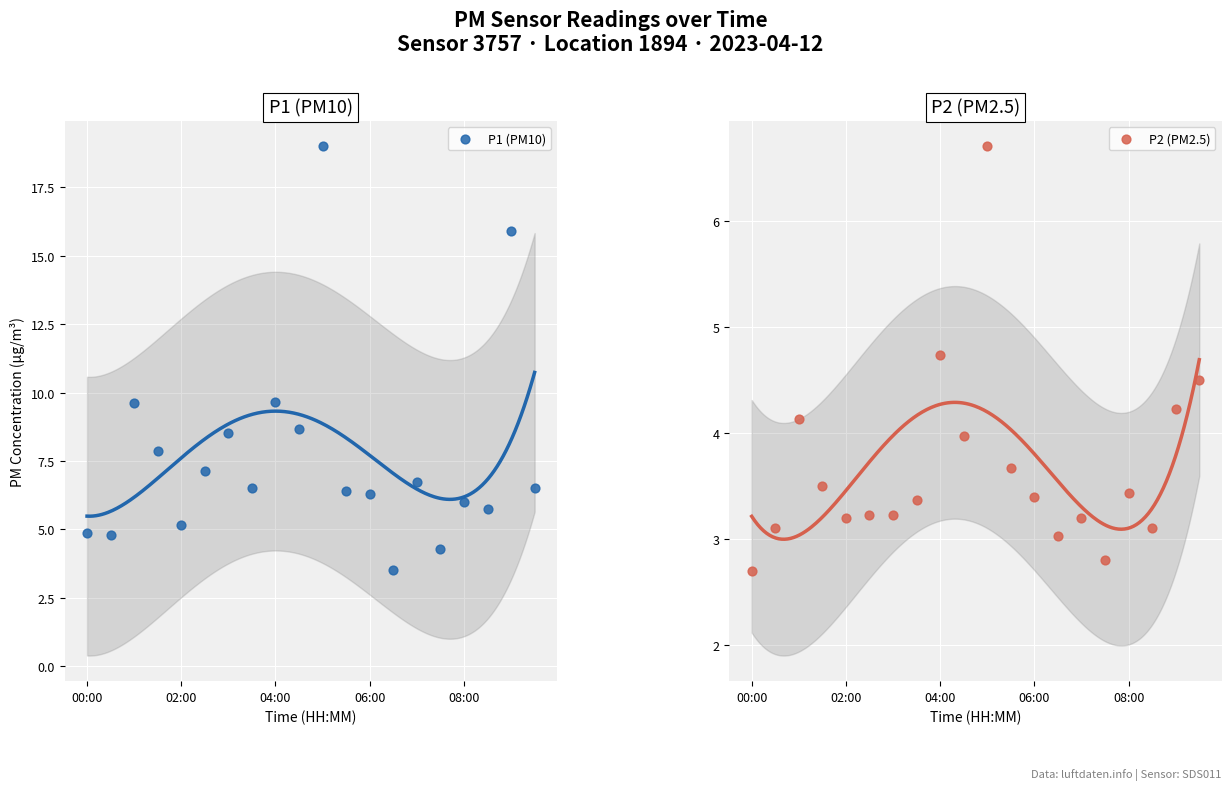

Which series reaches the maximum Y coordinate?

P1 (PM10)